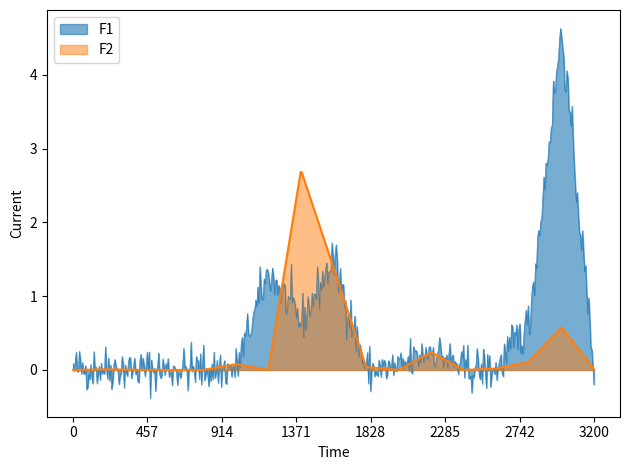

What is the minimum value shown in the chart?

-0.4